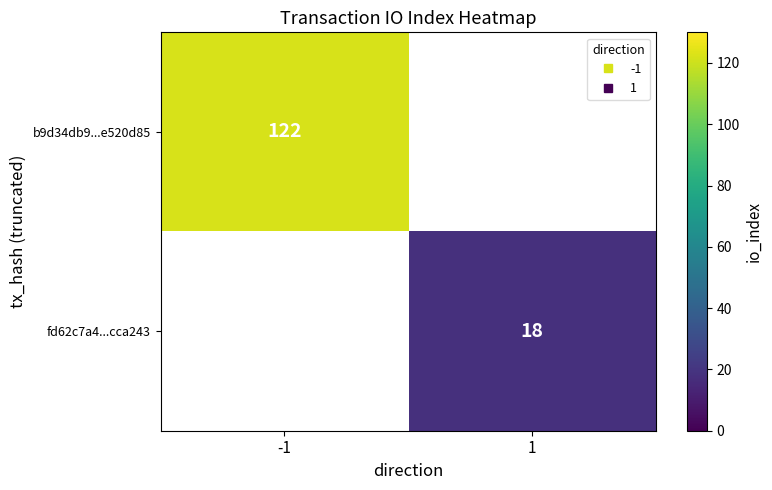

What is the greatest value displayed?

122.0